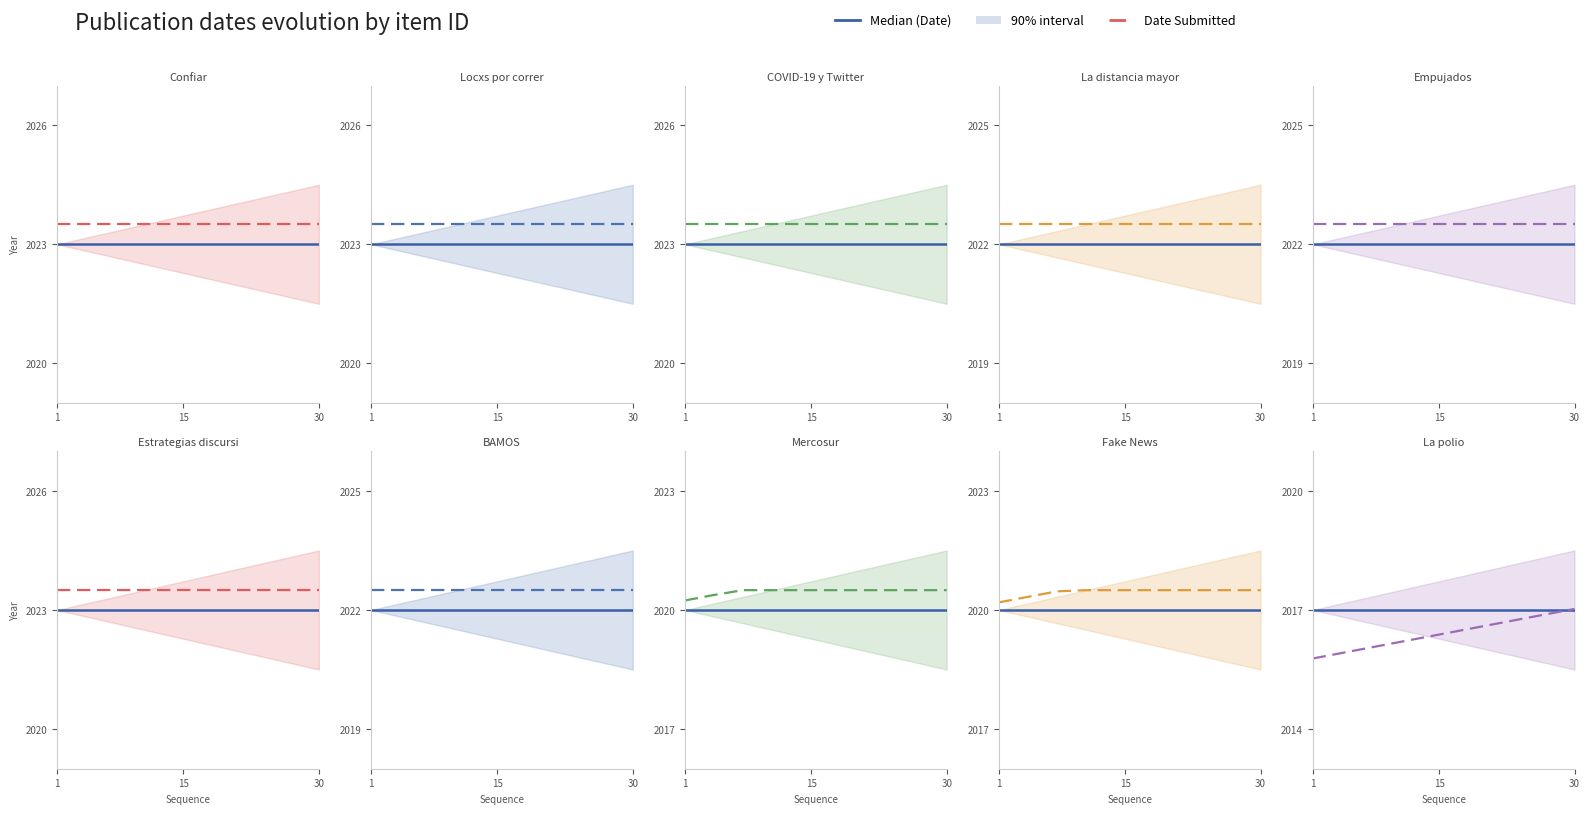

Between 15 and 1, which is larger?

15